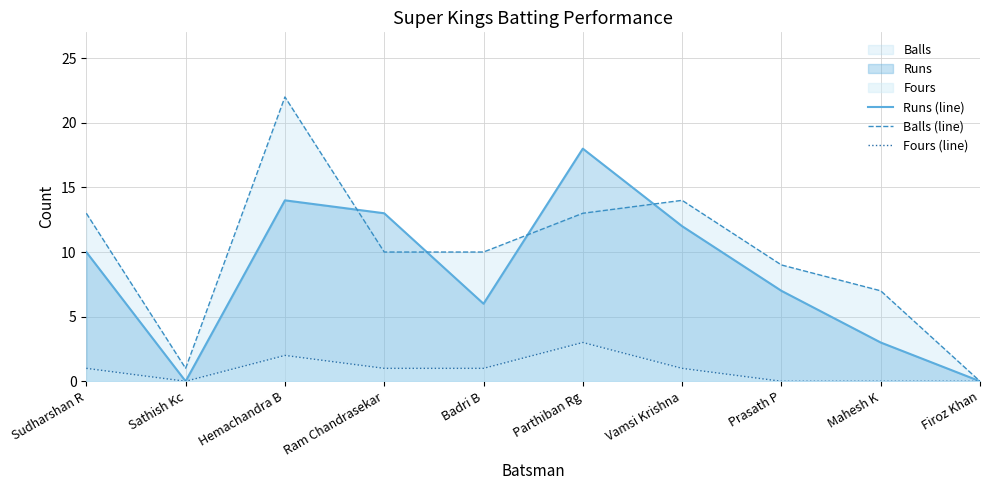

Which series has the largest range (max minus min)?

Balls (line)